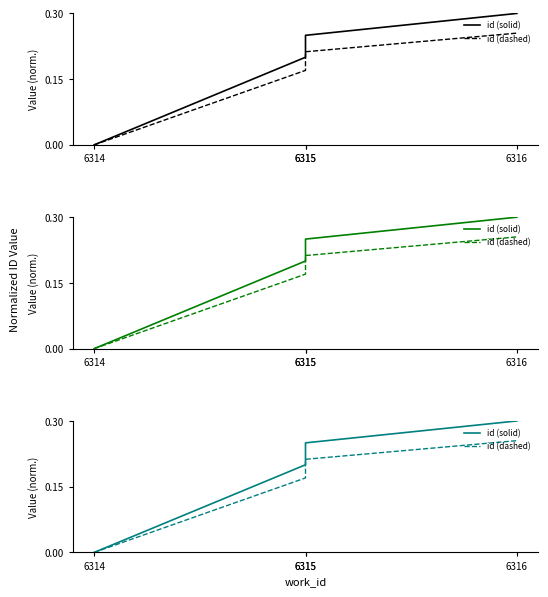

True or false: id (dashed) and id (solid) intersect in this chart.

False